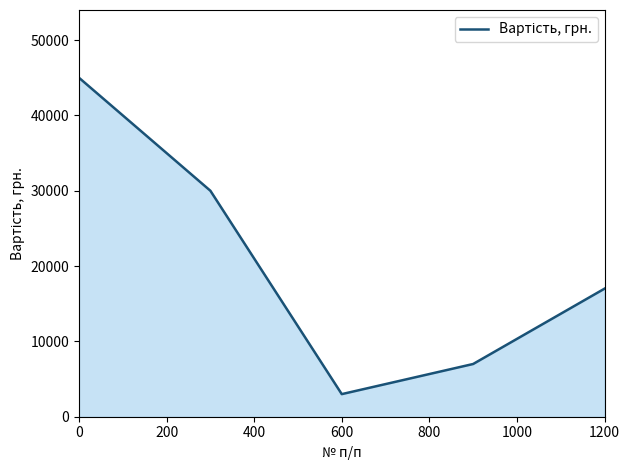

How many interior local valleys (lower than both neighbors) does the data have?

1